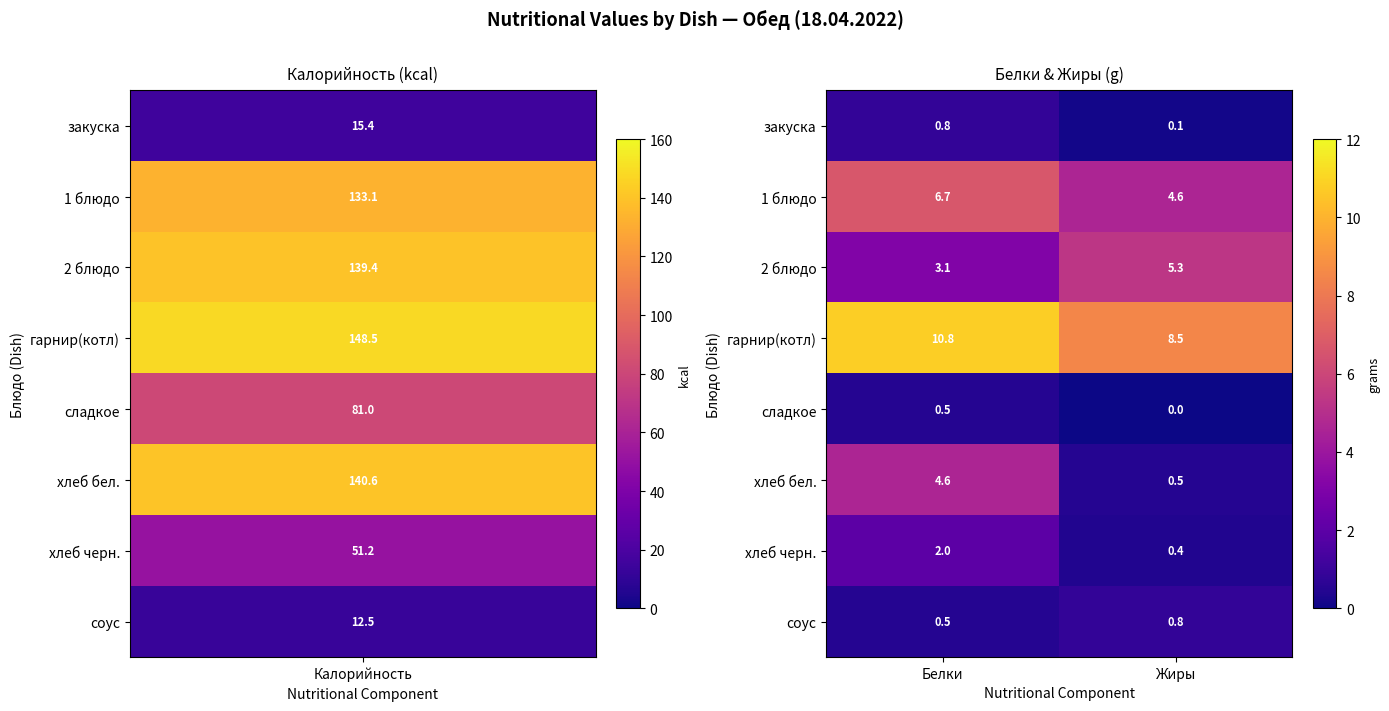

Reading left to right, extract all data points from this chart.

закуска: Белки=0.8	Жиры=0.1
1 блюдо: Белки=6.7	Жиры=4.6
2 блюдо: Белки=3.1	Жиры=5.3
гарнир(котл): Белки=10.8	Жиры=8.5
сладкое: Белки=0.5	Жиры=0.0
хлеб бел.: Белки=4.6	Жиры=0.5
хлеб черн.: Белки=2.0	Жиры=0.4
соус: Белки=0.5	Жиры=0.8